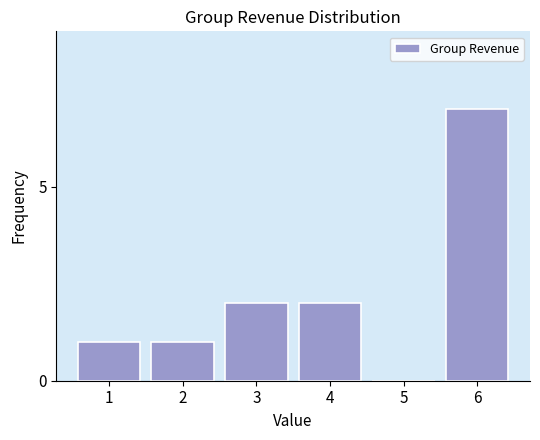

Reading left to right, transcribe all the data shown in this chart.

1=1	2=1	3=2	4=2	5=0	6=7